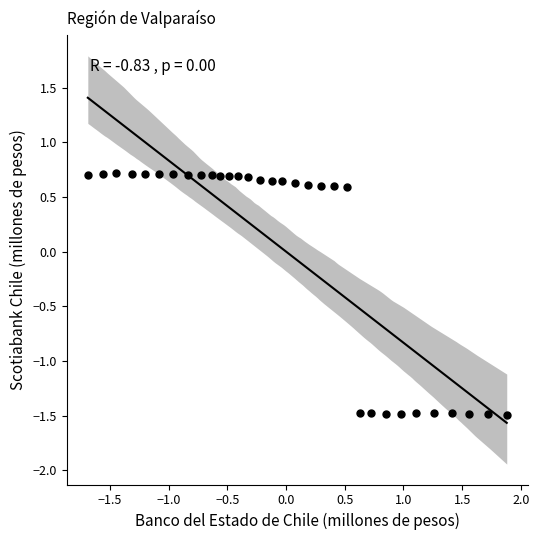

What is the range of Y values (max minus min)?

2.2